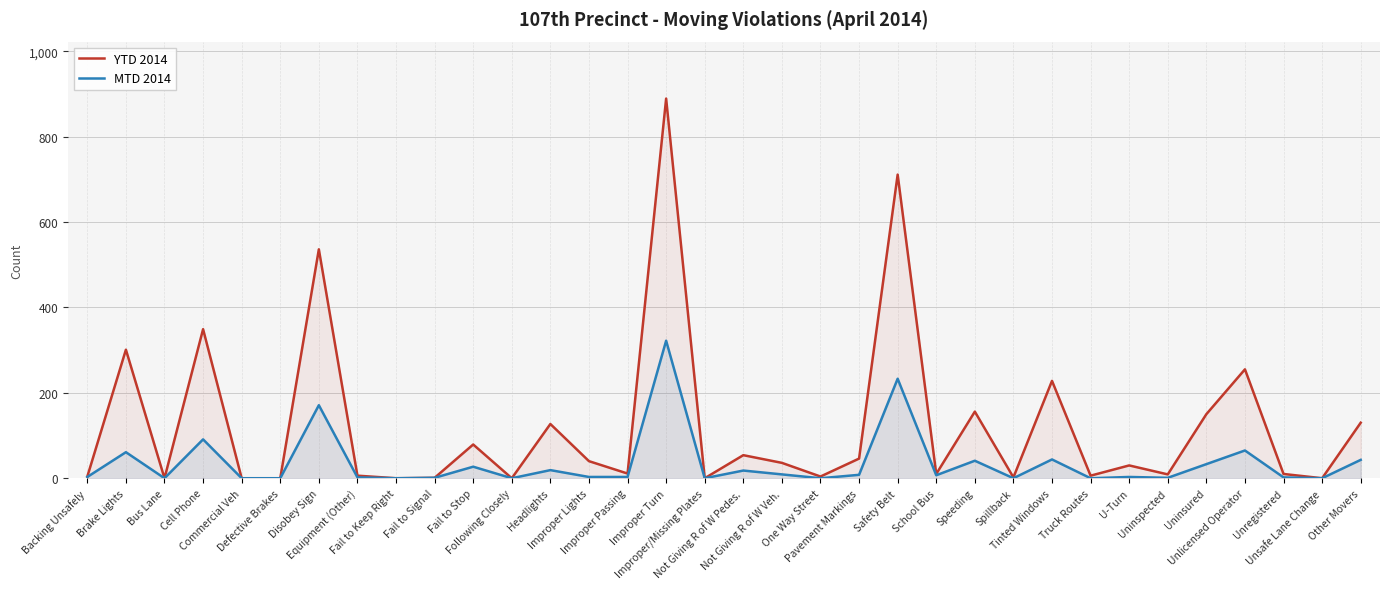

Rank the categories by YTD 2014 value from highest to lowest.

Improper Turn, Safety Belt, Disobey Sign, Cell Phone, Brake Lights, Unlicensed Operator, Tinted Windows, Speeding, Uninsured, Other Movers, Headlights, Fail to Stop, Not Giving R of W Pedes., Pavement Markings, Improper Lights, Not Giving R of W Veh., U-Turn, Improper Passing, School Bus, Unregistered, Uninspected, Equipment (Other), Truck Routes, Backing Unsafely, One Way Street, Spillback, Fail to Signal, Bus Lane, Commercial Veh, Defective Brakes, Fail to Keep Right, Following Closely, Improper/Missing Plates, Unsafe Lane Change